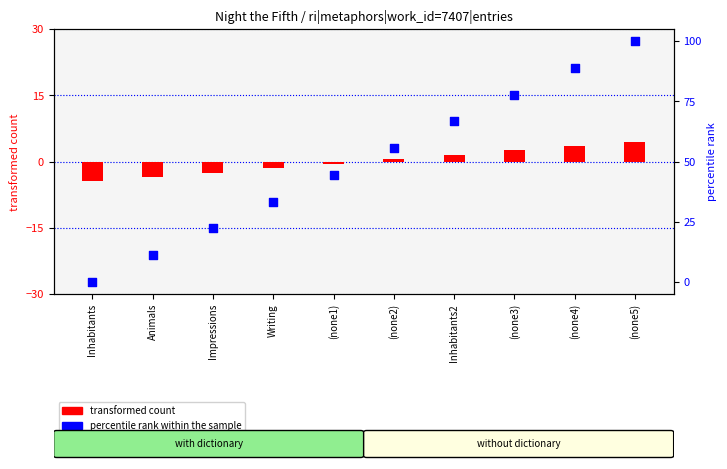

What are all the series names shown in the legend?

transformed count, percentile rank within the sample